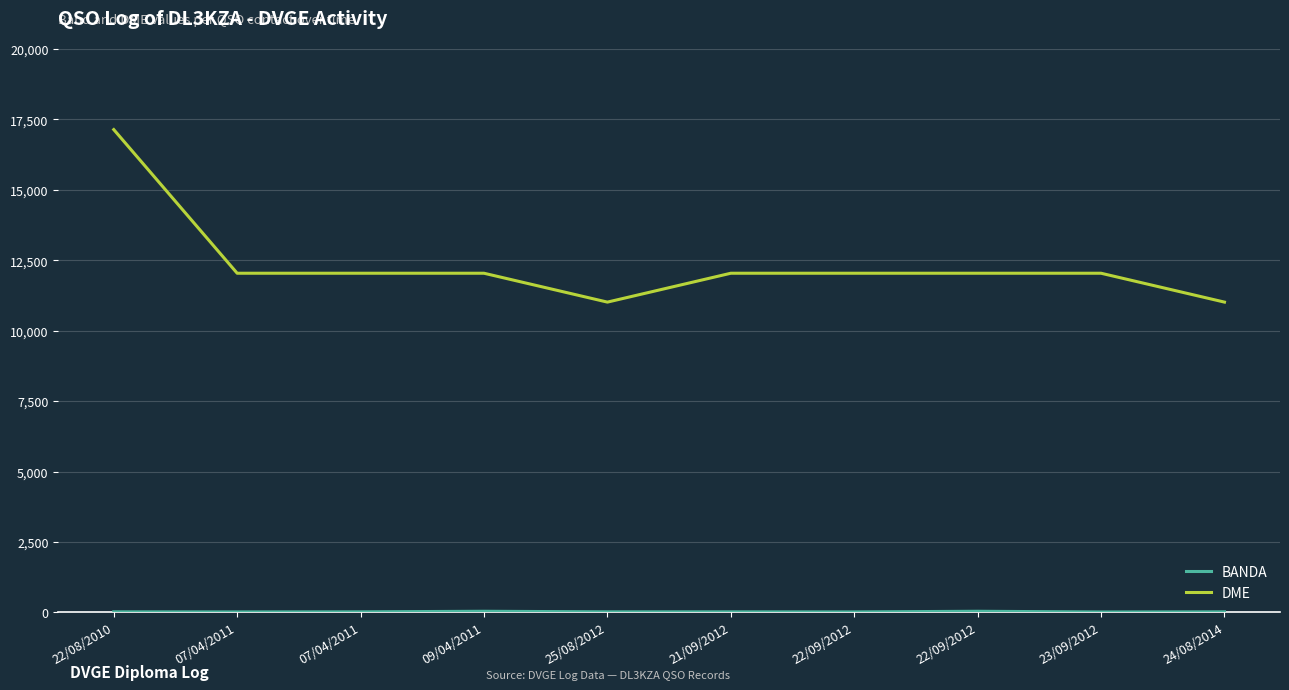

Which series has the widest spread of values?

DME